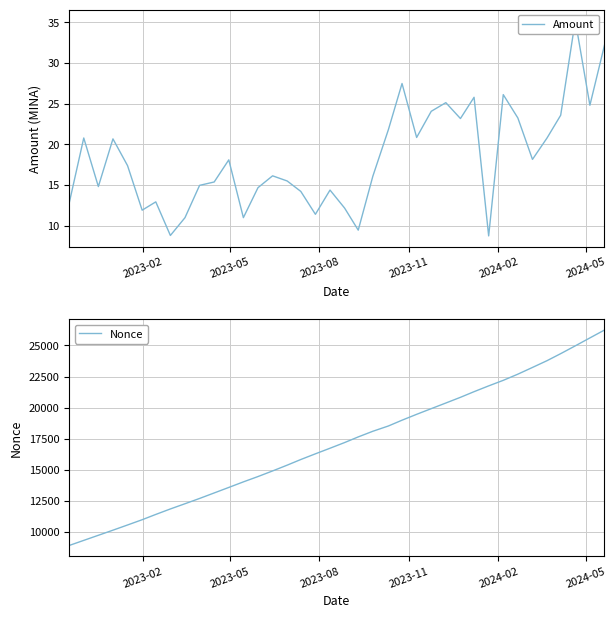

True or false: Amount and Nonce cross at least once.

False